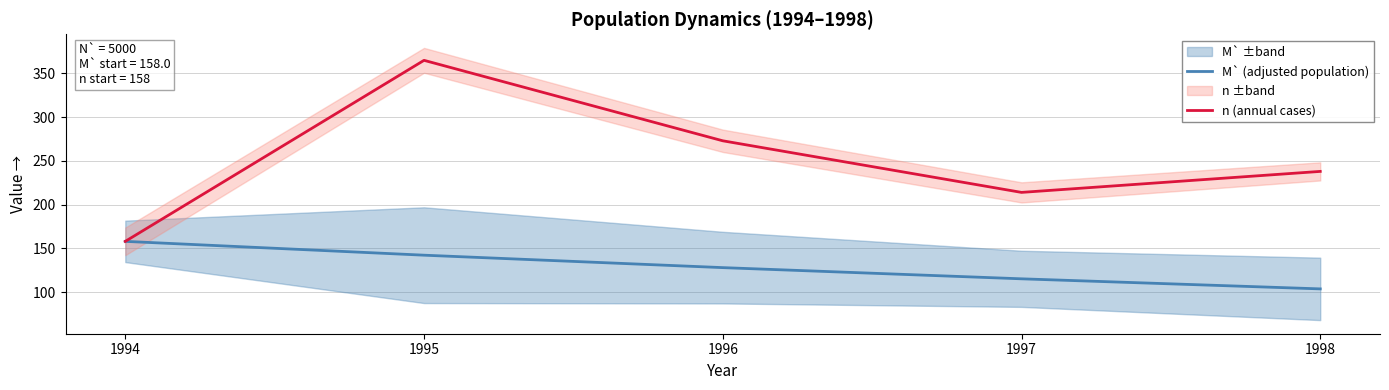

True or false: M` (adjusted population) has more than 0 points higher than both neighbors.

False